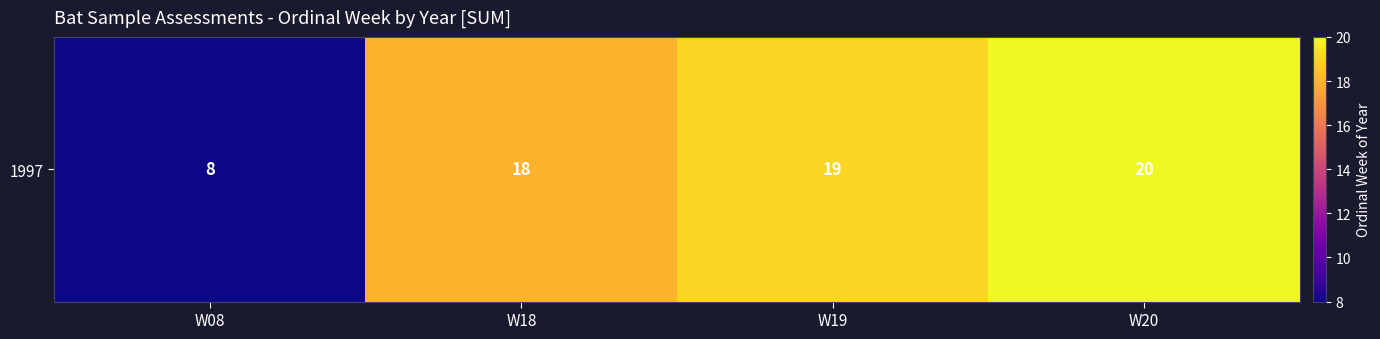

At which label does the data first exceed 19?

W20